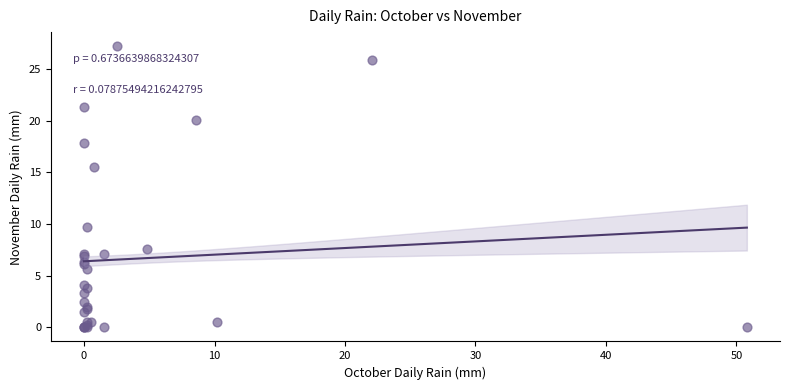

What Y value in the scatter plot is closest to 13?

15.5